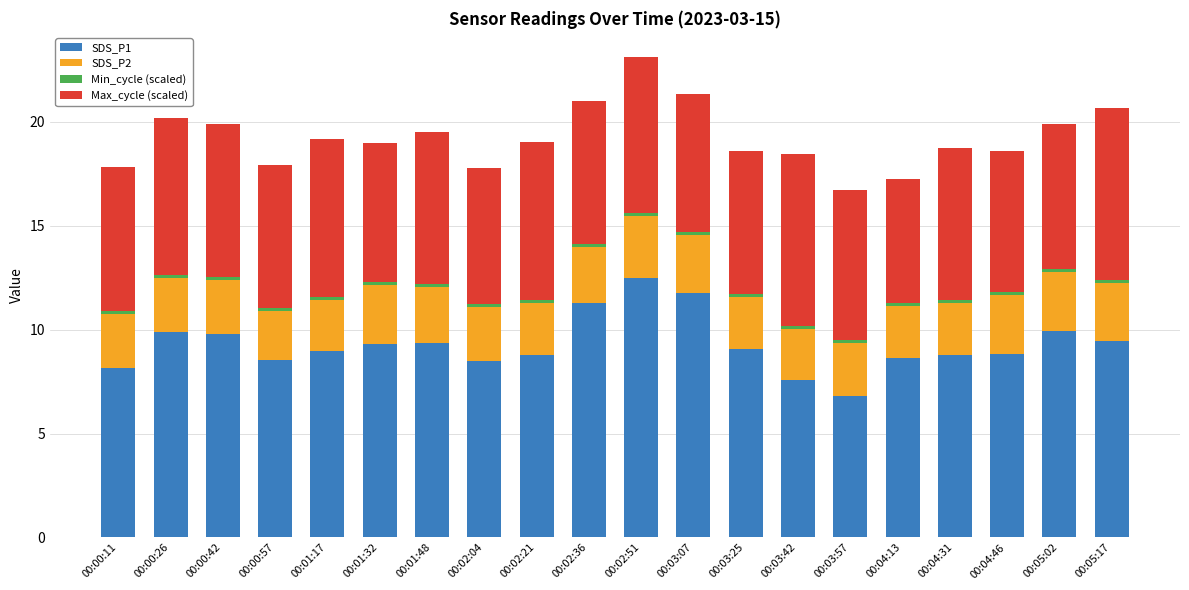

At which label does SDS_P1 reach its peak?

00:02:51